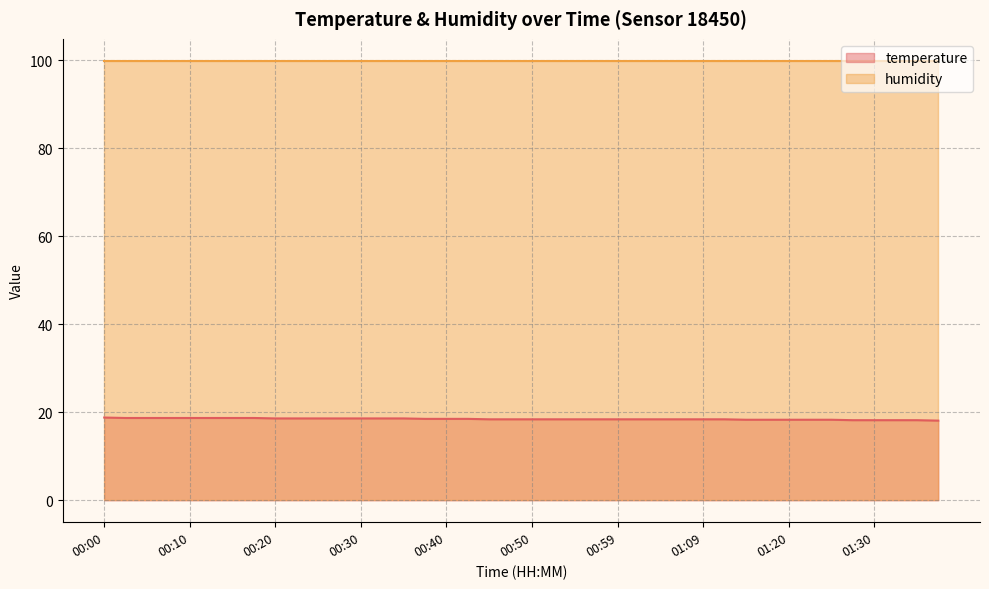

Does the chart have visible grid lines?

Yes